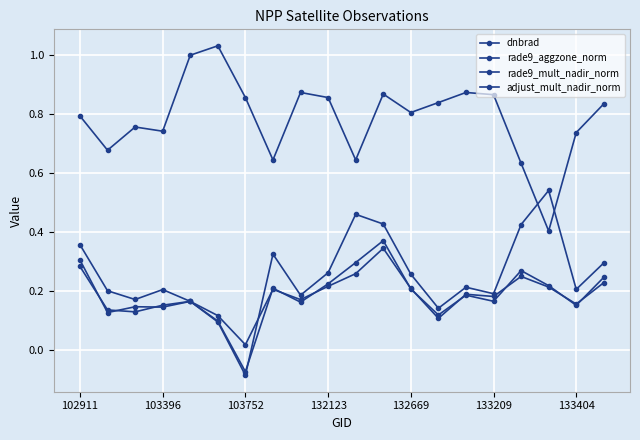

Reading left to right, list all the values displayed in this chart.

dnbrad: 0.4	0.2	0.2	0.2	0.2	0.1	-0.1	0.3	0.2	0.3	0.5	0.4	0.3	0.1	0.2	0.2	0.4	0.5	0.2	0.3
rade9_aggzone_norm: 0.3	0.1	0.1	0.1	0.2	0.1	0.0	0.2	0.2	0.2	0.3	0.3	0.2	0.1	0.2	0.2	0.3	0.2	0.2	0.2
rade9_mult_nadir_norm: 0.3	0.1	0.1	0.2	0.2	0.1	-0.1	0.2	0.2	0.2	0.3	0.4	0.2	0.1	0.2	0.2	0.3	0.2	0.2	0.2
adjust_mult_nadir_norm: 0.8	0.7	0.8	0.7	1.0	1.0	0.9	0.6	0.9	0.9	0.6	0.9	0.8	0.8	0.9	0.9	0.6	0.4	0.7	0.8